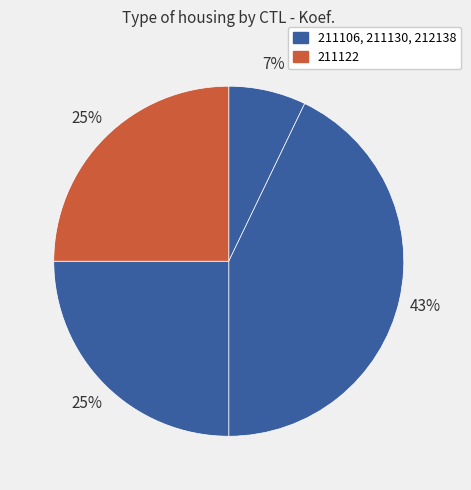

Count the number of slices in the pie.

4